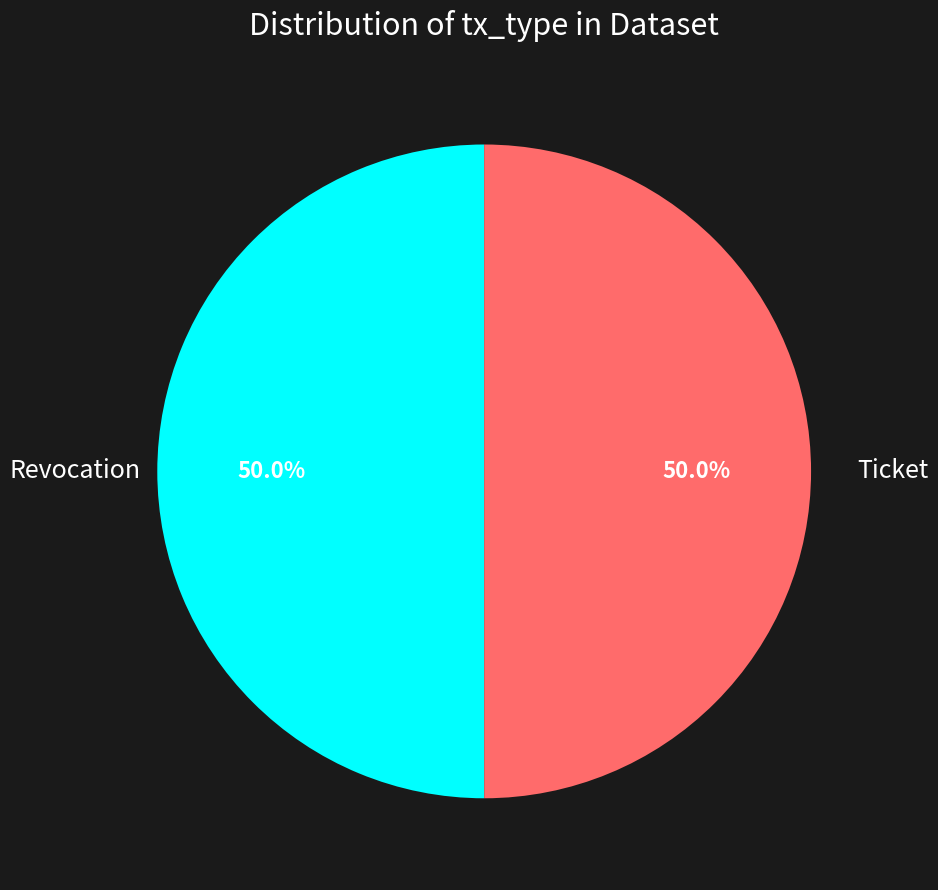

What percentage do Ticket and Revocation together represent?

100.0%